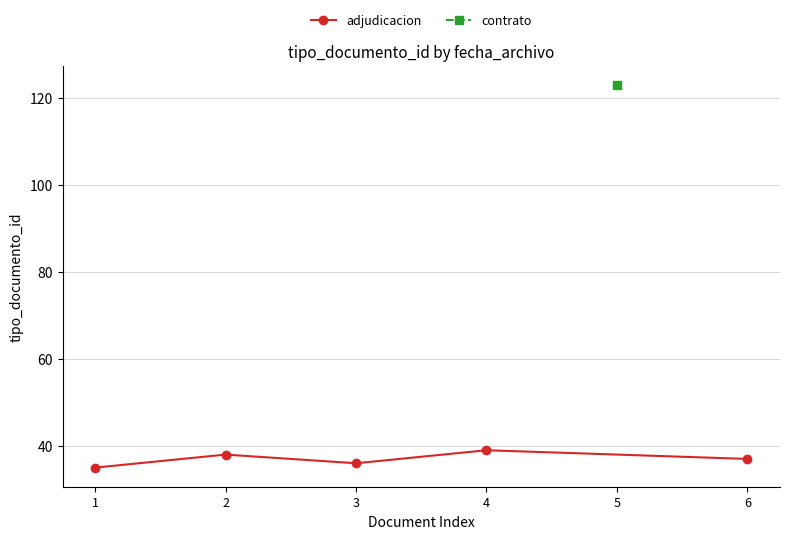

At which label does the data first exceed 37?

2